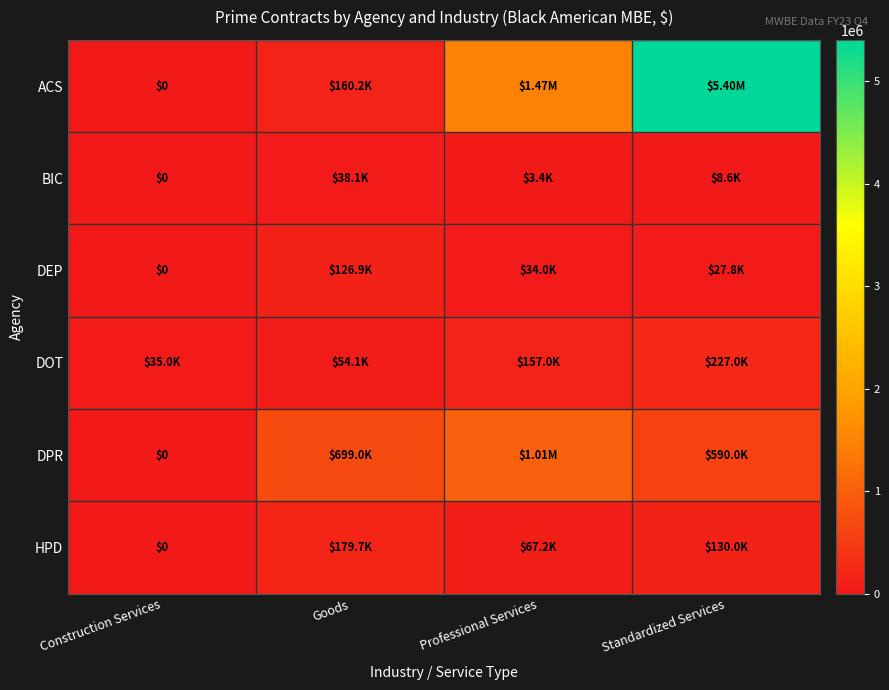

Rank the series at Goods from lowest to highest value.

BIC, DOT, DEP, ACS, HPD, DPR